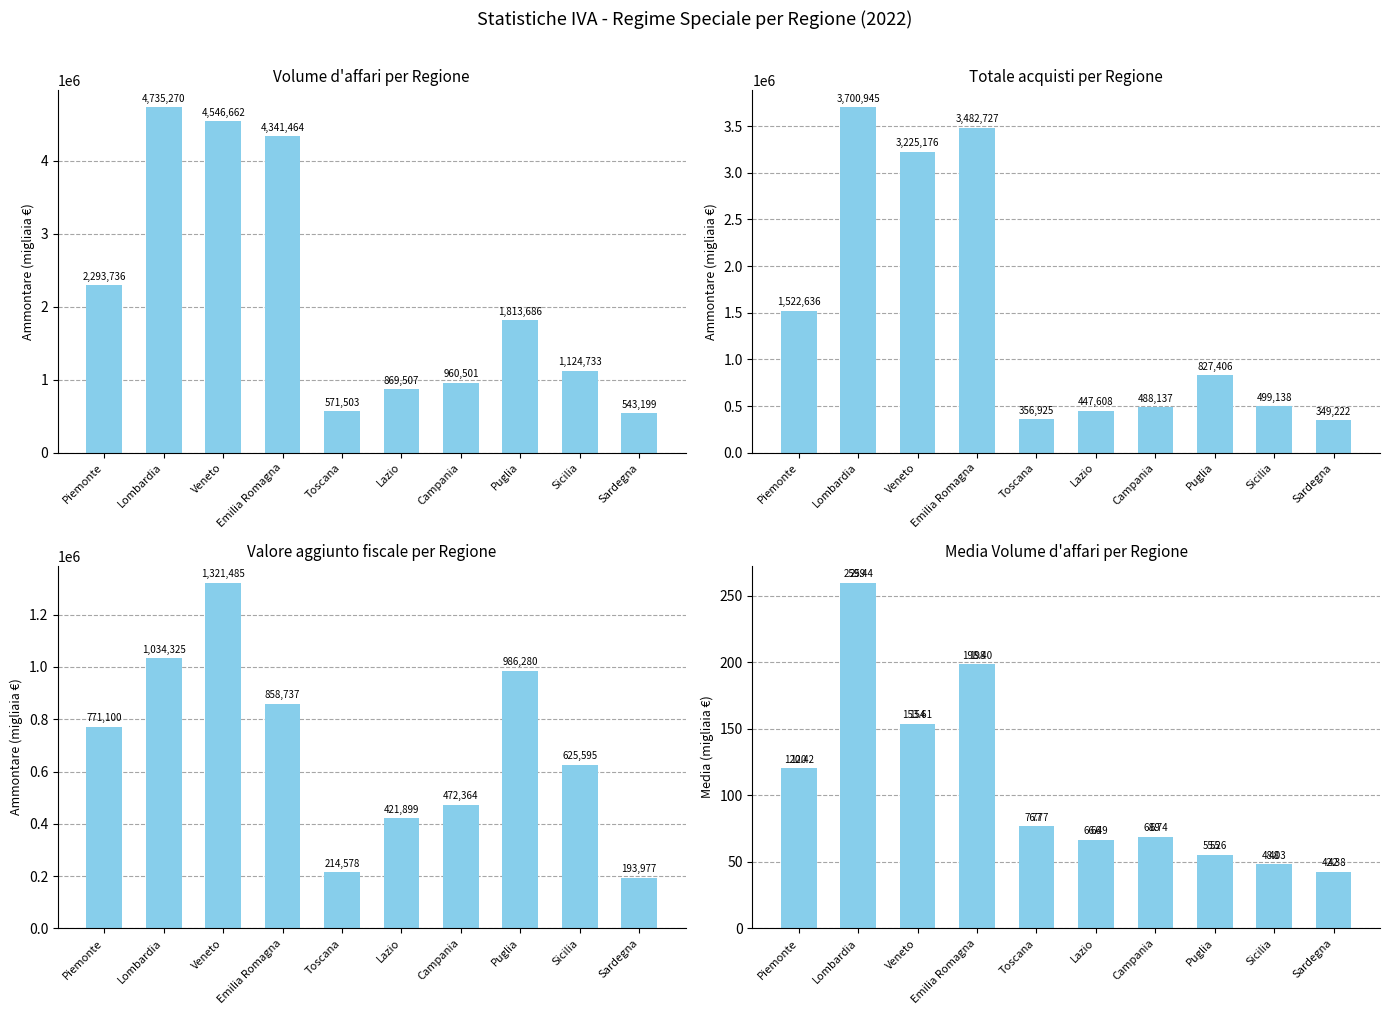

What is the difference between the maximum and second lowest values in the Media Volume d'affari series?

211.4